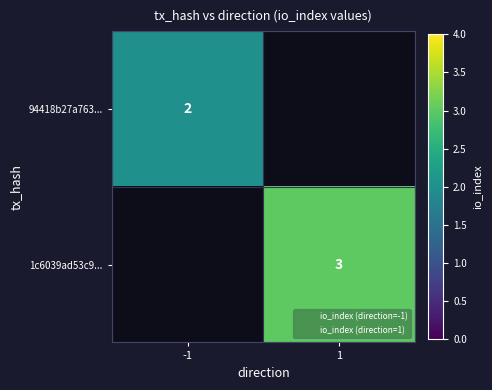

Rank the categories by 1c6039ad53c9... value from lowest to highest.

-1, 1